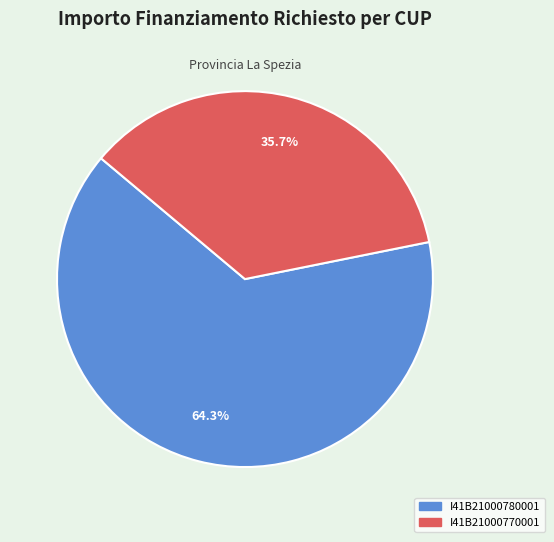

What is the total percentage of I41B21000780001 and I41B21000770001?

100.0%